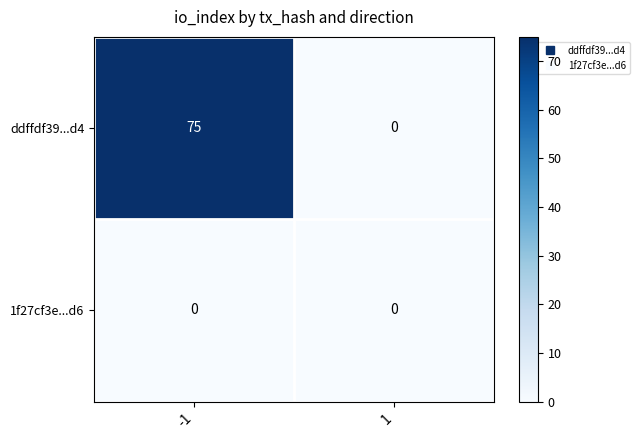

Reading left to right, list all the values displayed in this chart.

ddffdf39...d4: -1=75	1=0
1f27cf3e...d6: -1=0	1=0